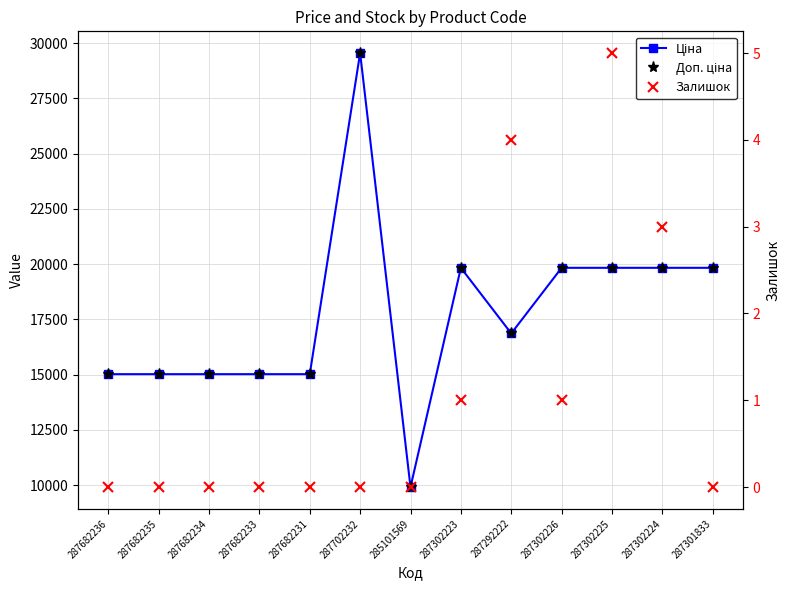

At which category is the sum across all series the highest?

287702232